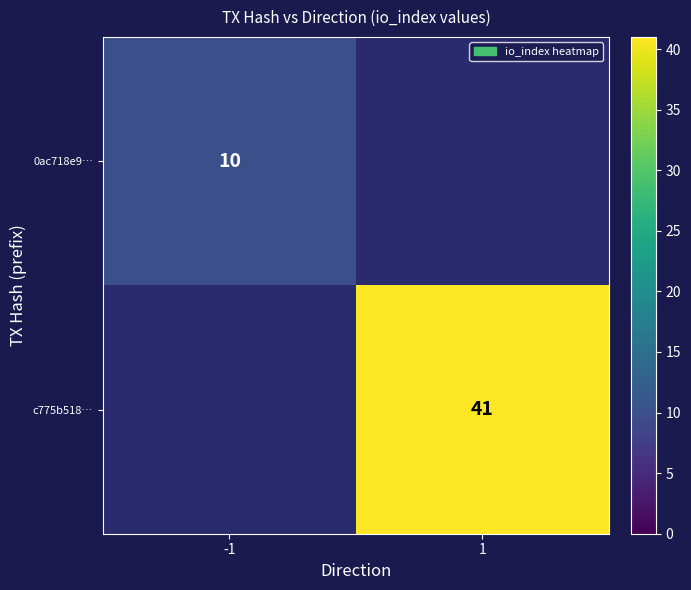

What is the greatest value displayed?

41.0